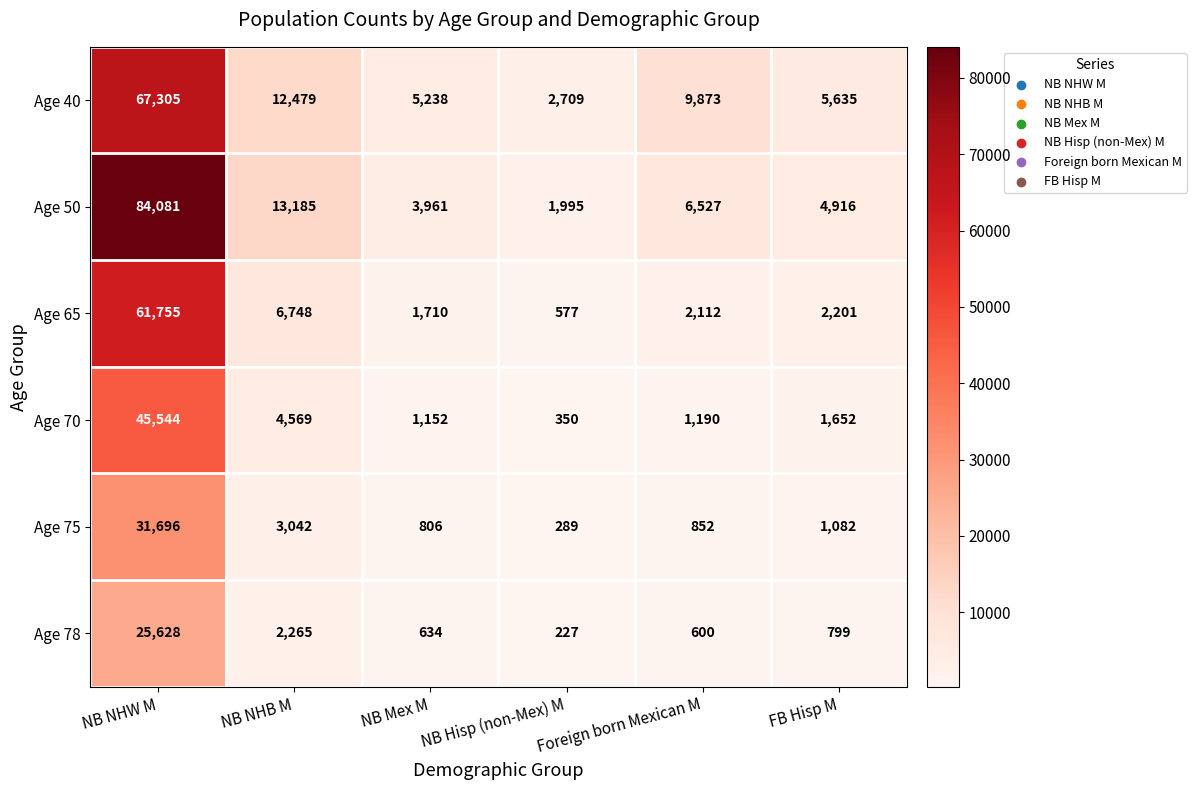

What is the difference between the highest and lowest values at FB Hisp M?

4836